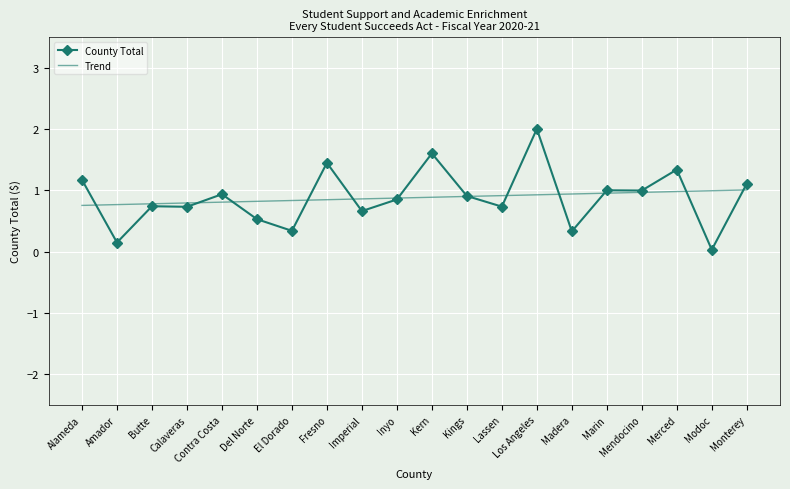

Rank the series at Madera from lowest to highest value.

County Total, Trend